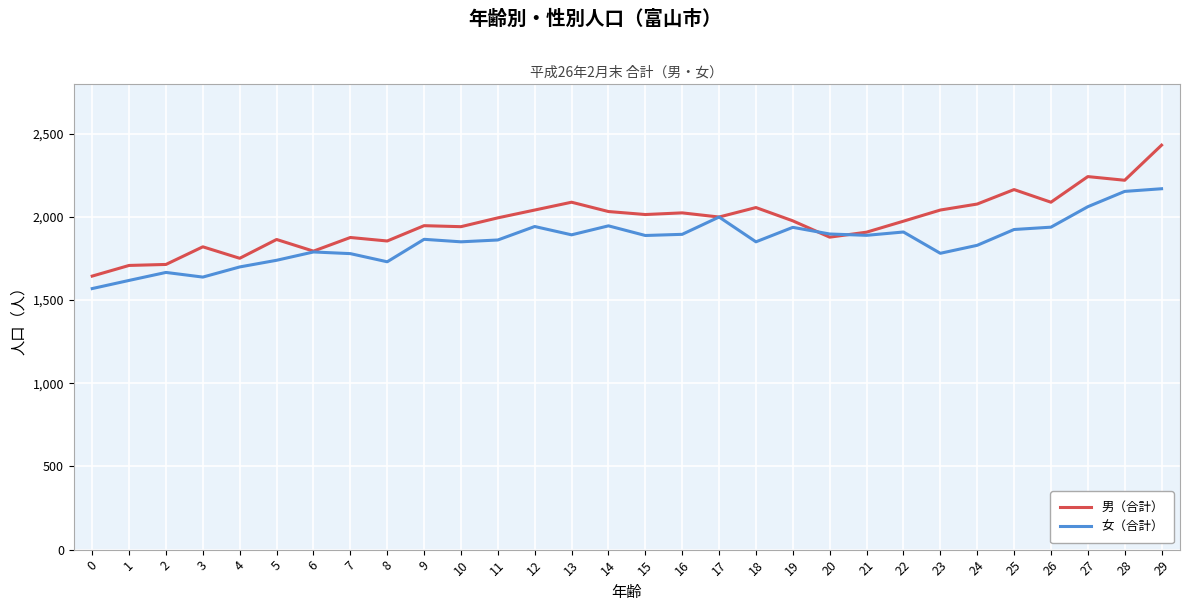

What is the approximate value of 男（合計） at 26?

2088